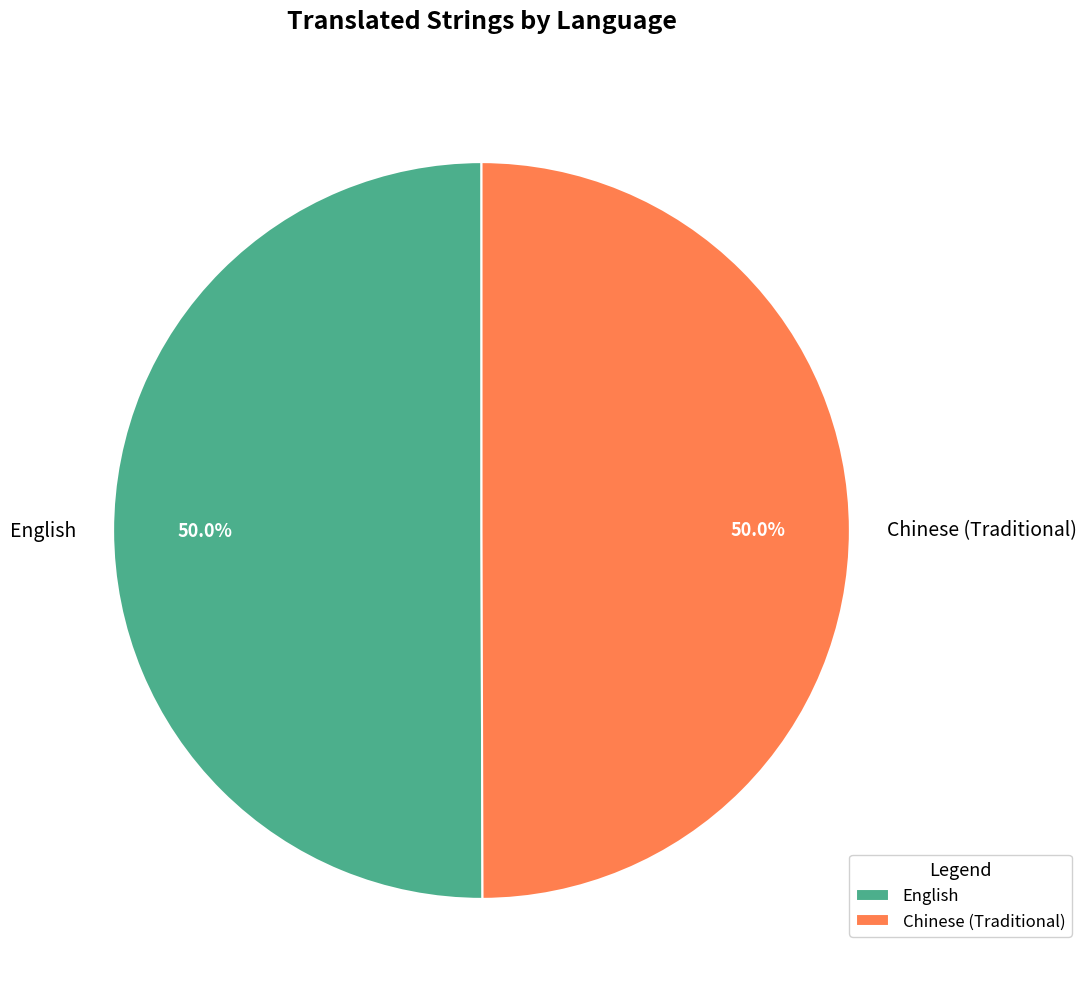

True or false: Chinese (Traditional) accounts for 44% of the total.

False